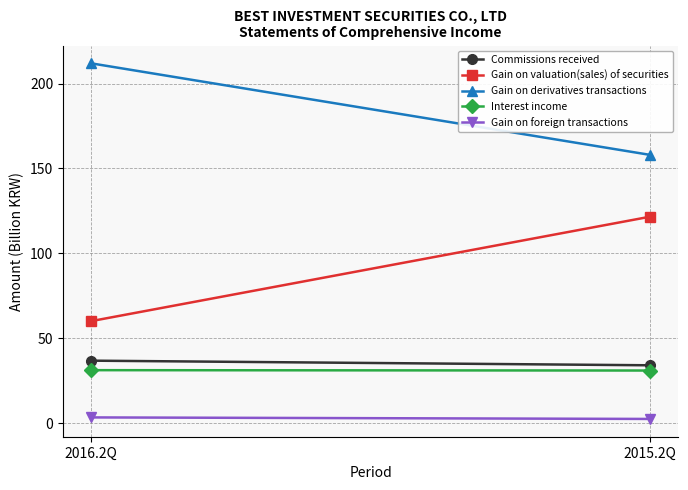

Reading left to right, what are all the values shown in this chart?

Commissions received: 2016.2Q=36.8	2015.2Q=34.1
Gain on valuation(sales) of securities: 2016.2Q=60.1	2015.2Q=121.6
Gain on derivatives transactions: 2016.2Q=211.9	2015.2Q=158.0
Interest income: 2016.2Q=31.2	2015.2Q=31.0
Gain on foreign transactions: 2016.2Q=3.4	2015.2Q=2.5